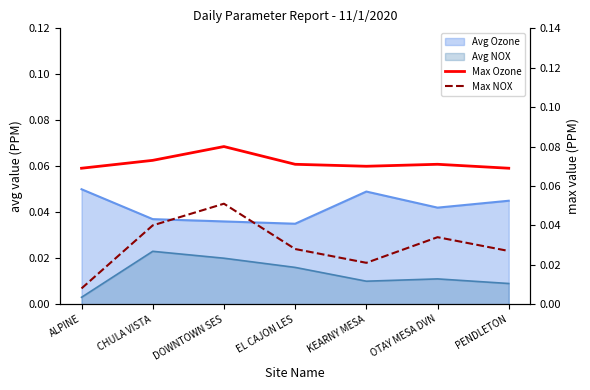

At which label is Max NOX closest to 0?

ALPINE